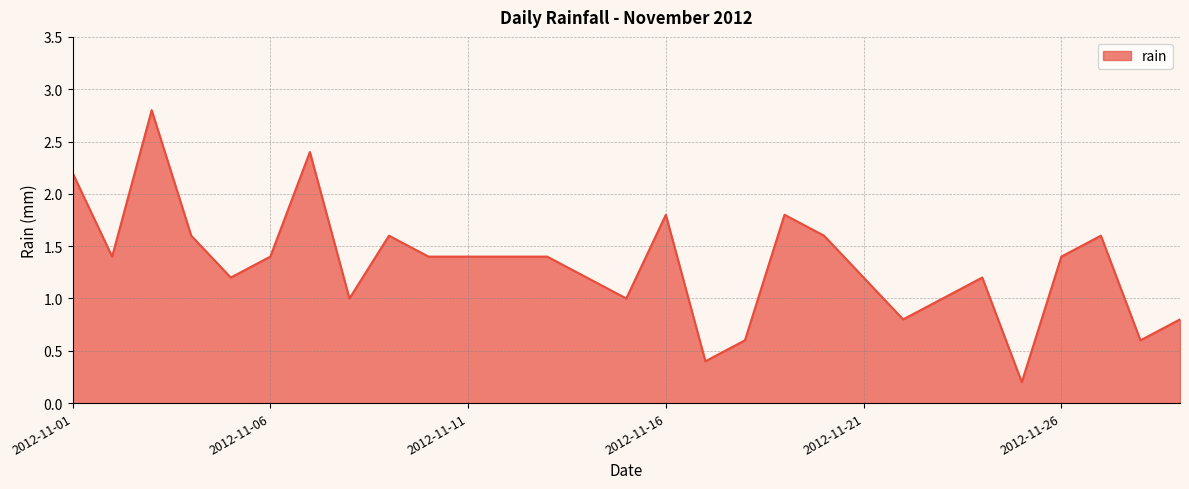

What is the greatest value displayed?

2.8